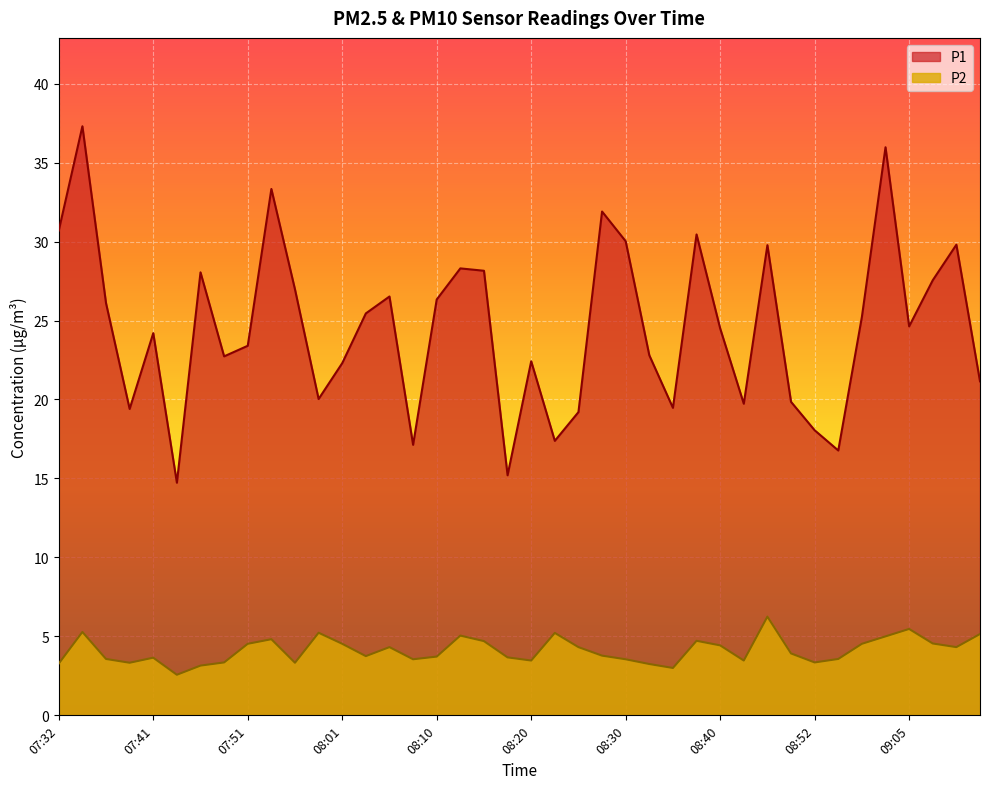

At which label does P2 reach its minimum?

07:44